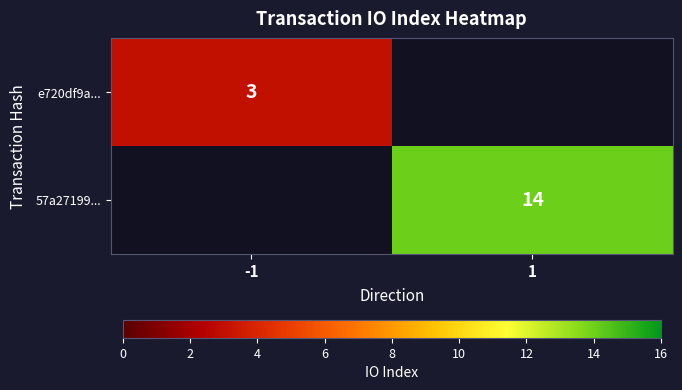

Which has a higher value, -1 or 1?

1